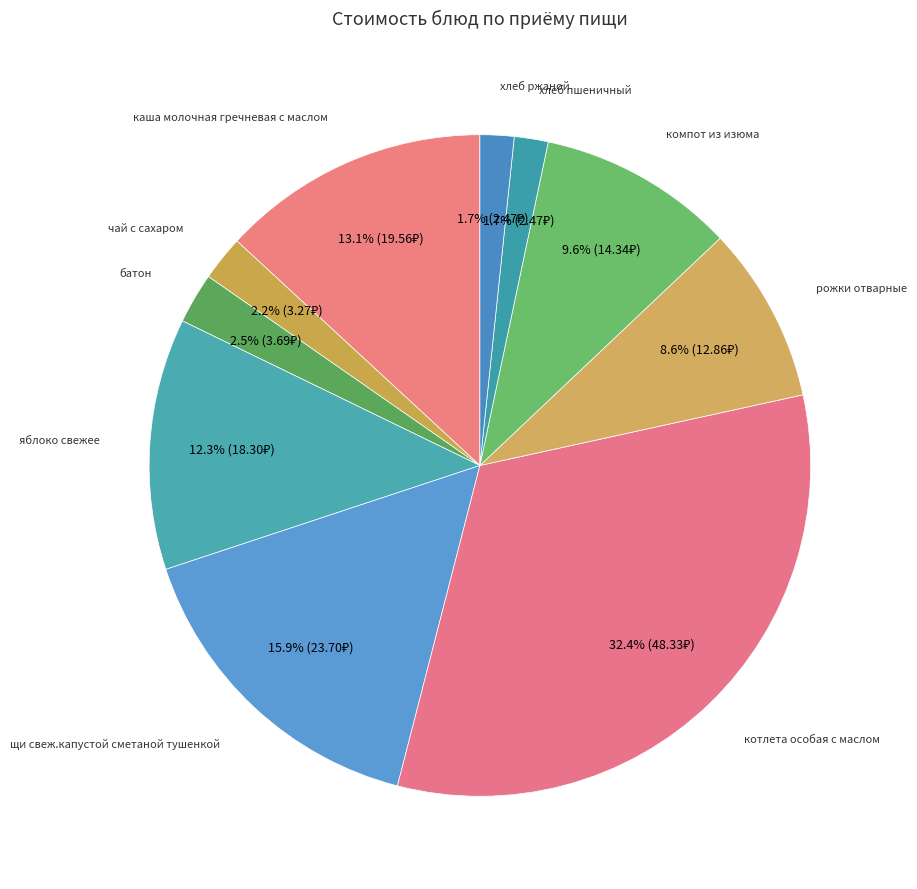

What is the smallest slice in the pie chart?

хлеб пшеничный